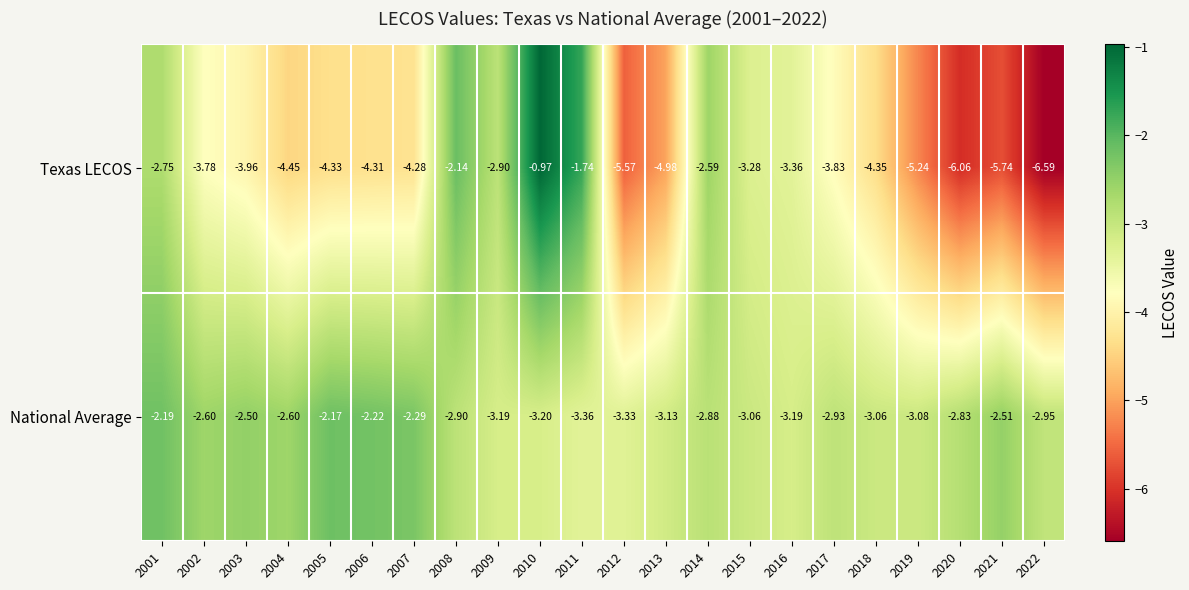

Is the value of National Average at 2004 greater than the value of Texas LECOS at 2022?

Yes